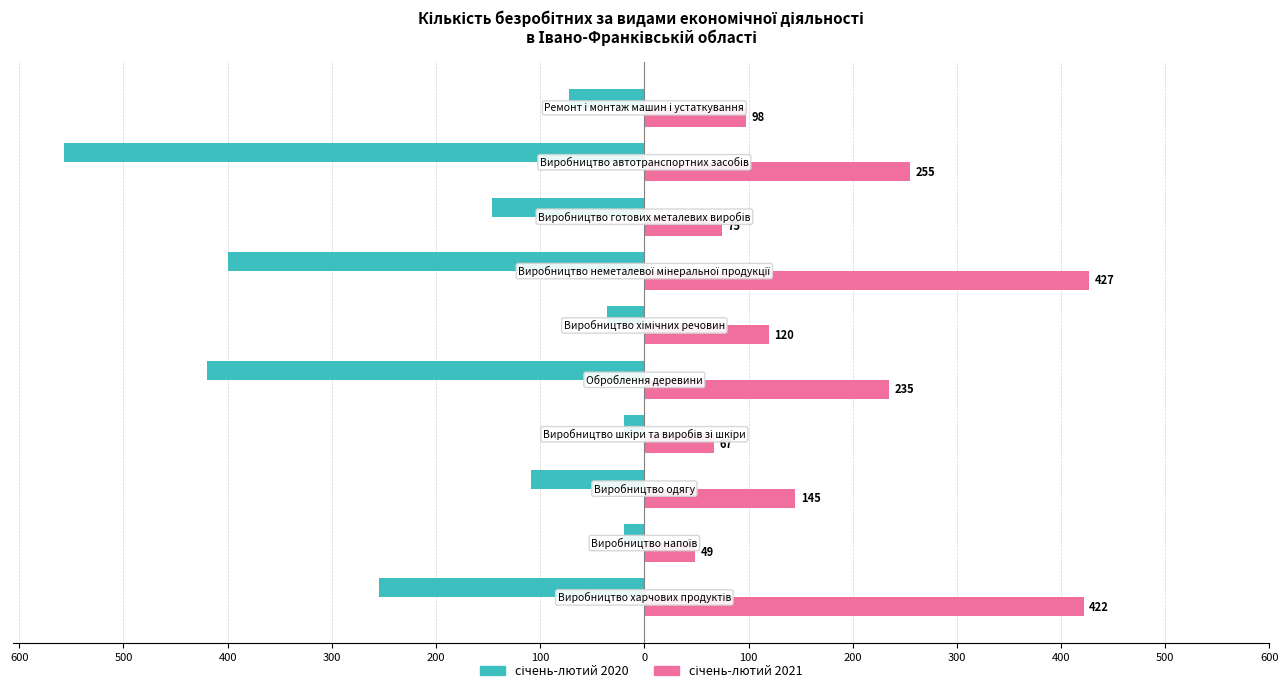

What is the average value of the січень-лютий 2021 series?

189